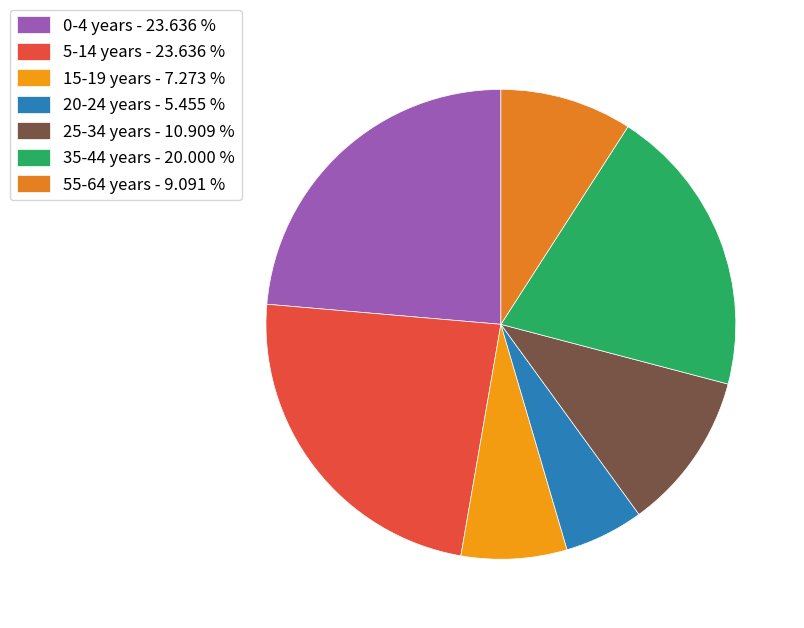

Count the number of slices in the pie.

7